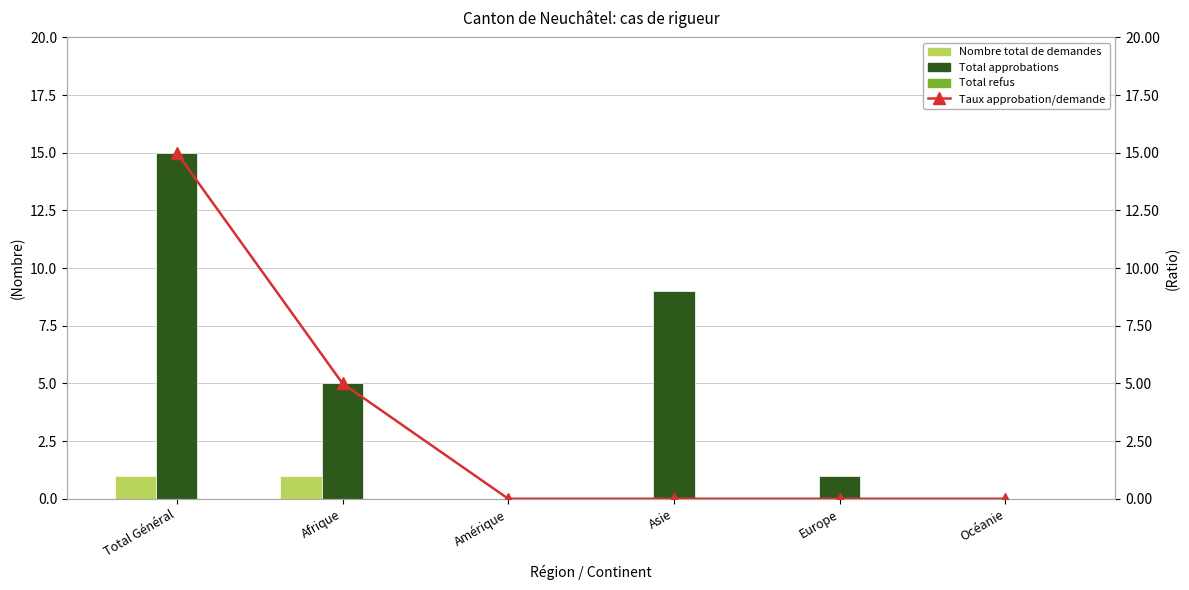

Does the chart contain stacked bars?

No